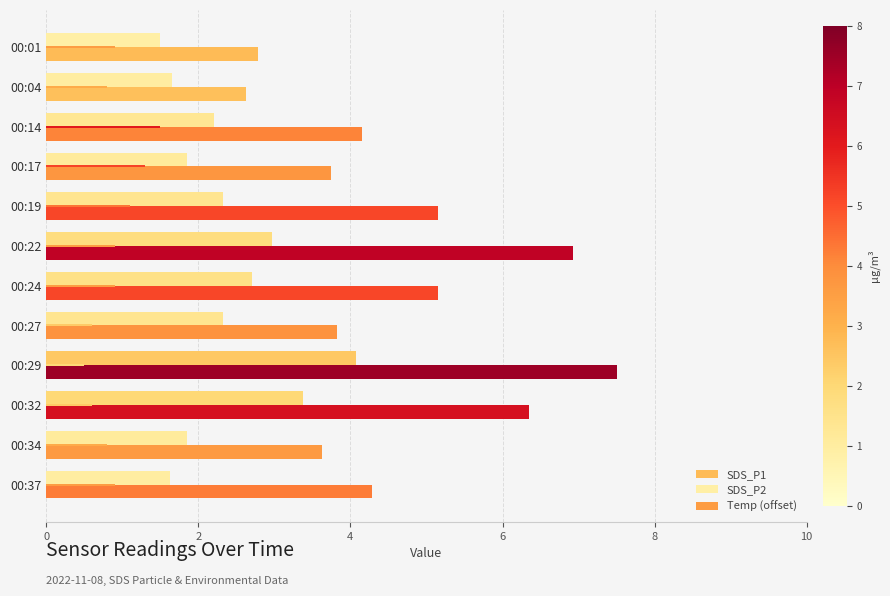

How many values in the SDS_P2 series are below 2?

5